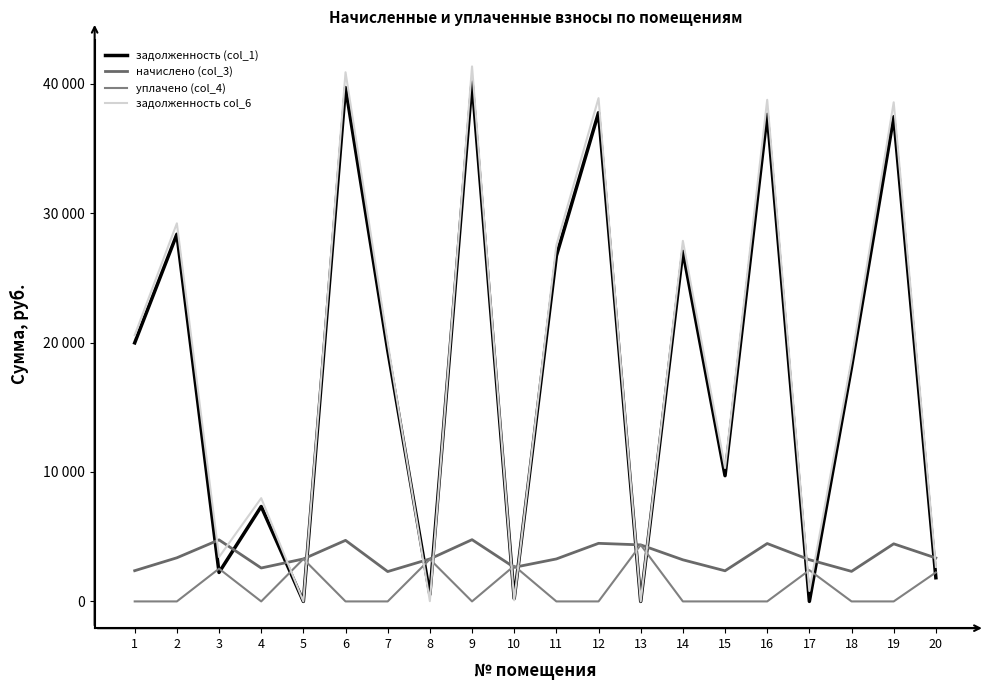

Is the value of задолженность col_6 at 13 greater than the value of начислено (col_3) at 7?

No